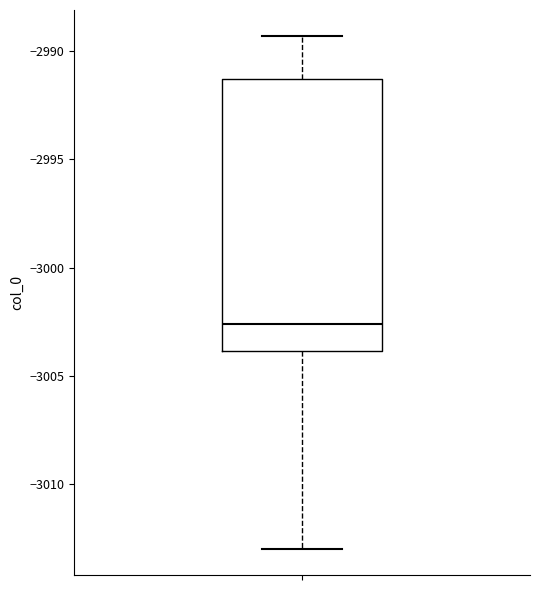

Transcribe this box plot: give where the median line is, the range the box spans, and where the two whiskers end, as read against the y-axis. The values are not printed on the chart, so give them approximately, as read against the axis.

median -3002.5, box -3004.0 to -2991.5, whiskers -3013.0 to -2989.5